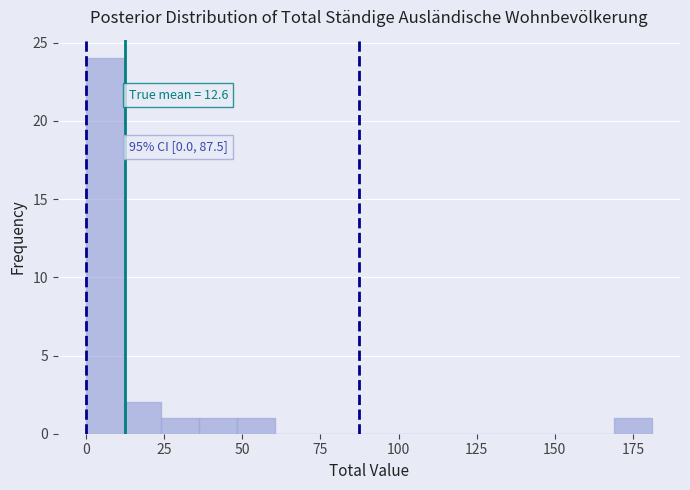

Read against the x-axis, roughly where is the centre of the tallest bar?

5